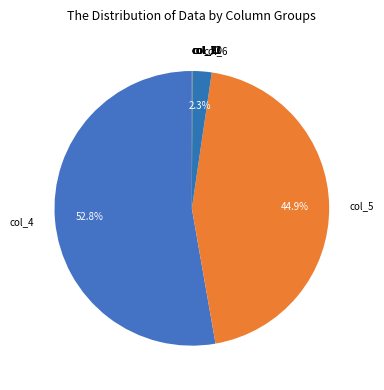

Does col_4 account for over 50% of the chart?

Yes